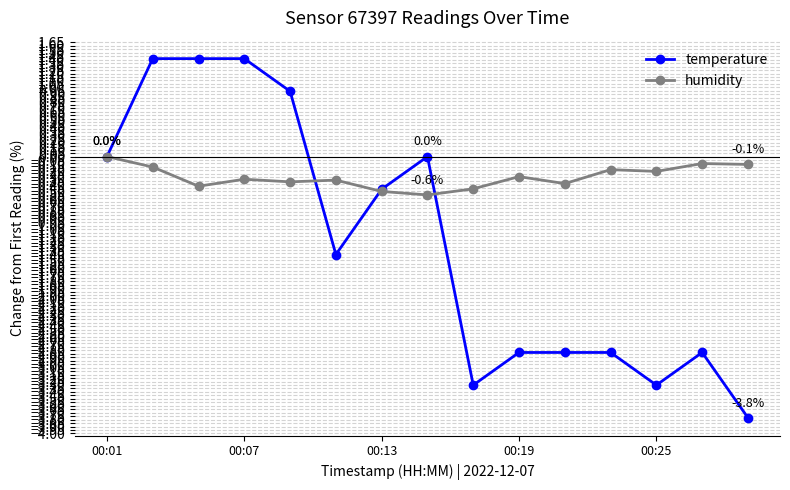

List the series in order of their peak value, highest first.

temperature, humidity